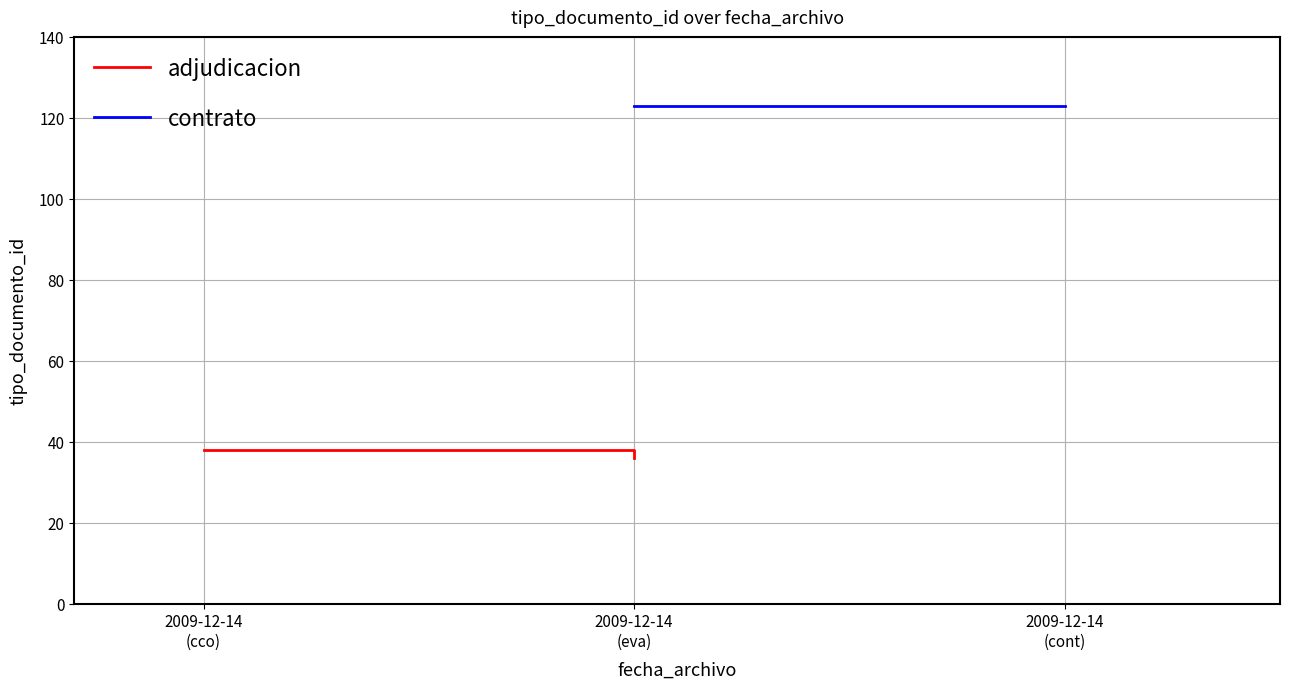

What is the minimum value shown in the chart?

36